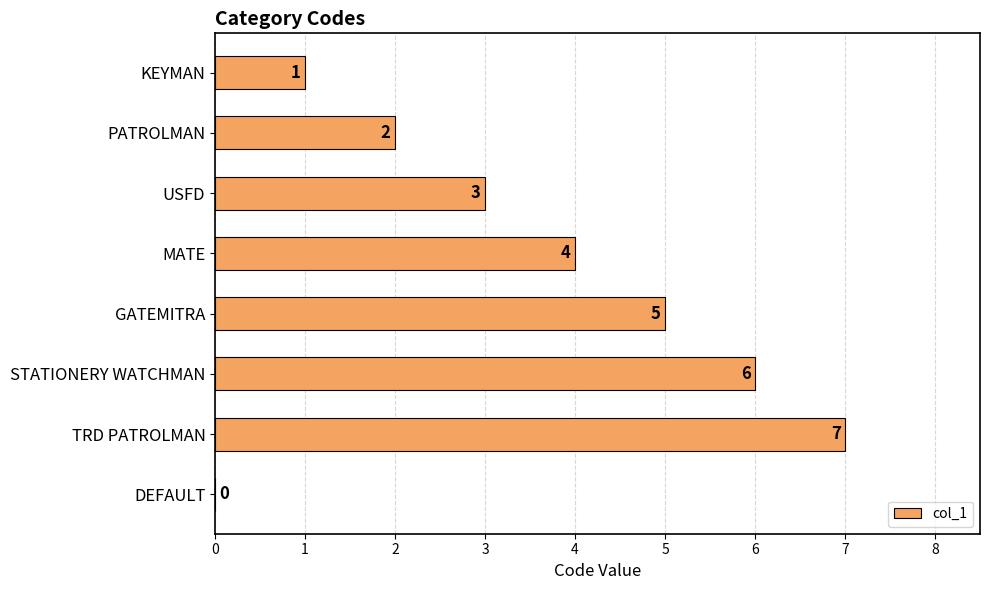

Reading top to bottom, transcribe all the data shown in this chart.

KEYMAN=1	PATROLMAN=2	USFD=3	MATE=4	GATEMITRA=5	STATIONERY WATCHMAN=6	TRD PATROLMAN=7	DEFAULT=0